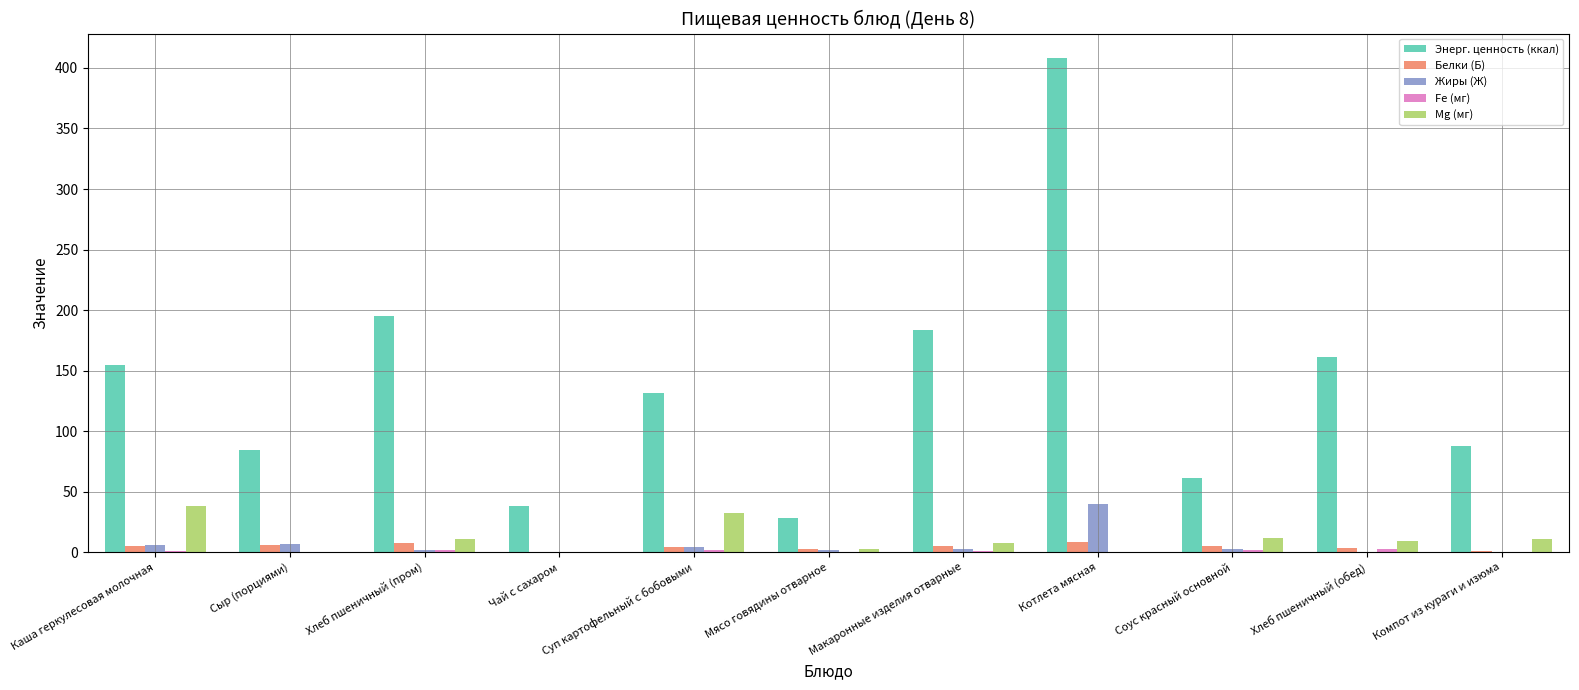

Between Каша геркулесовая молочная and Мясо говядины отварное, which series saw the biggest shift?

Энерг. ценность (ккал)